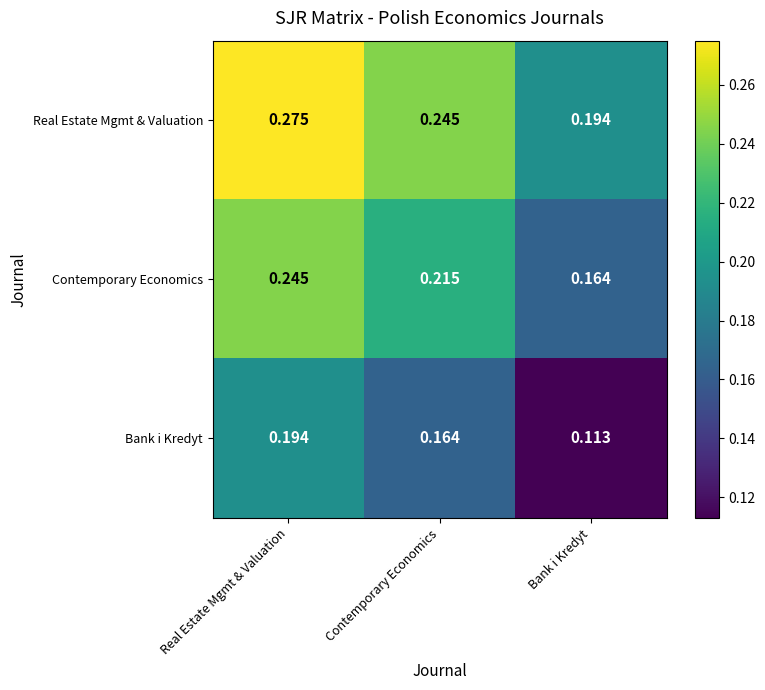

What is the total value across all series at Bank i Kredyt?

0.5